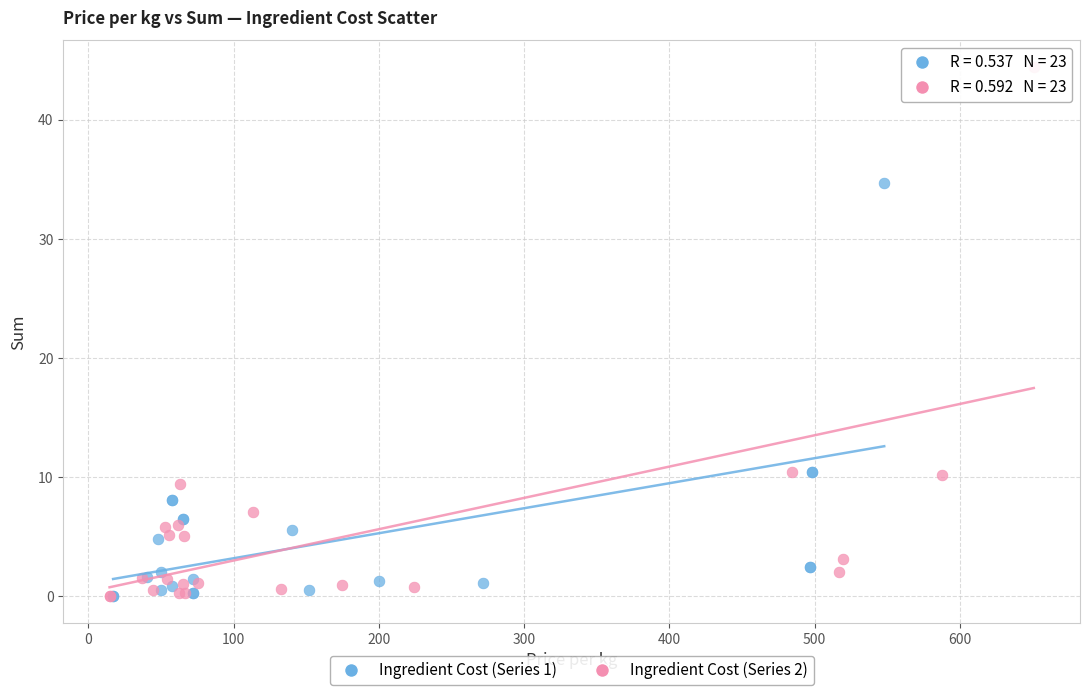

Which series has the widest spread of Y values?

Ingredient Cost (Series 2)